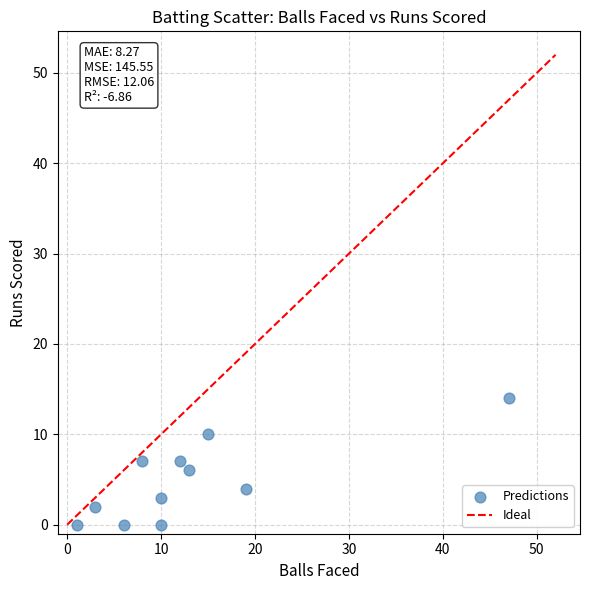

What is the range of Y values (max minus min)?

14